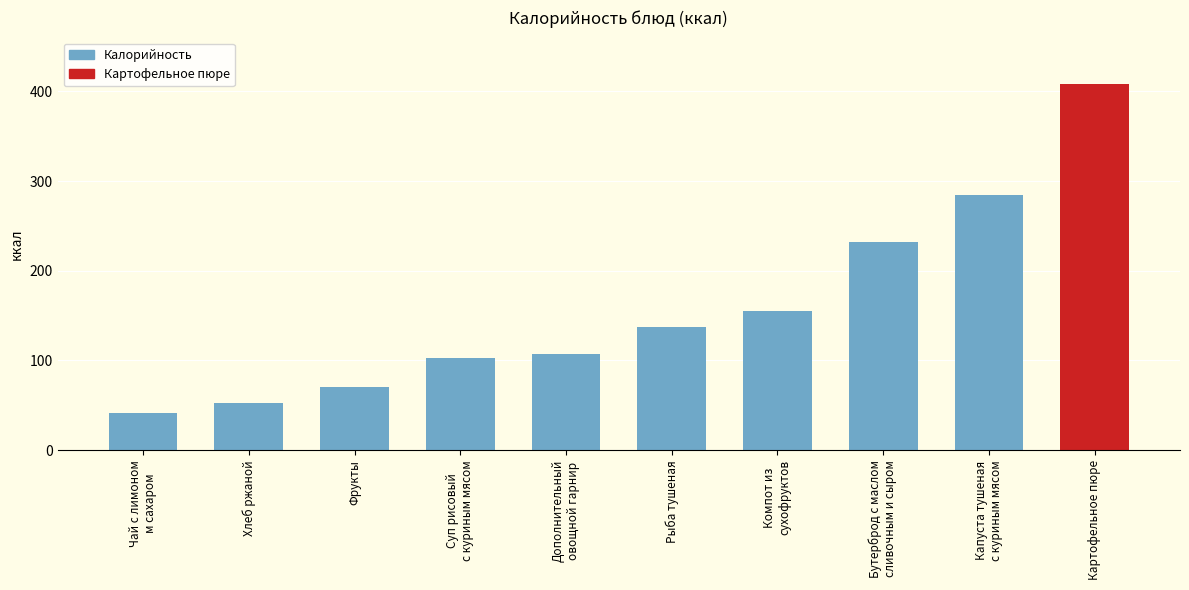

Which has a higher value, Дополнительный
овощной гарнир or Суп рисовый
с куриным мясом?

Дополнительный
овощной гарнир